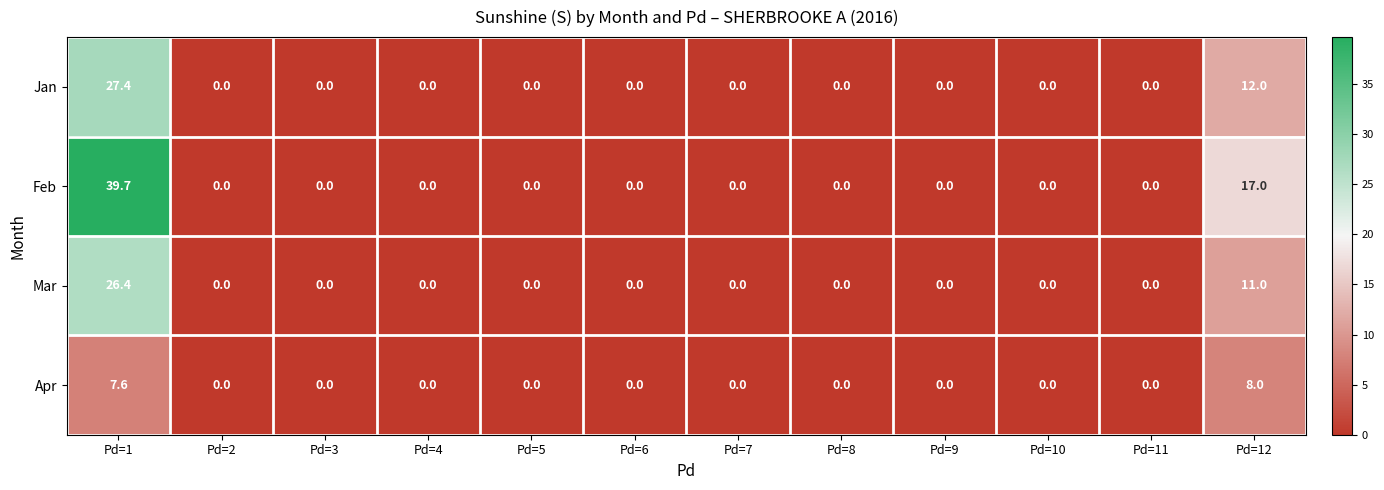

What is the highest value of the Mar series?

26.4